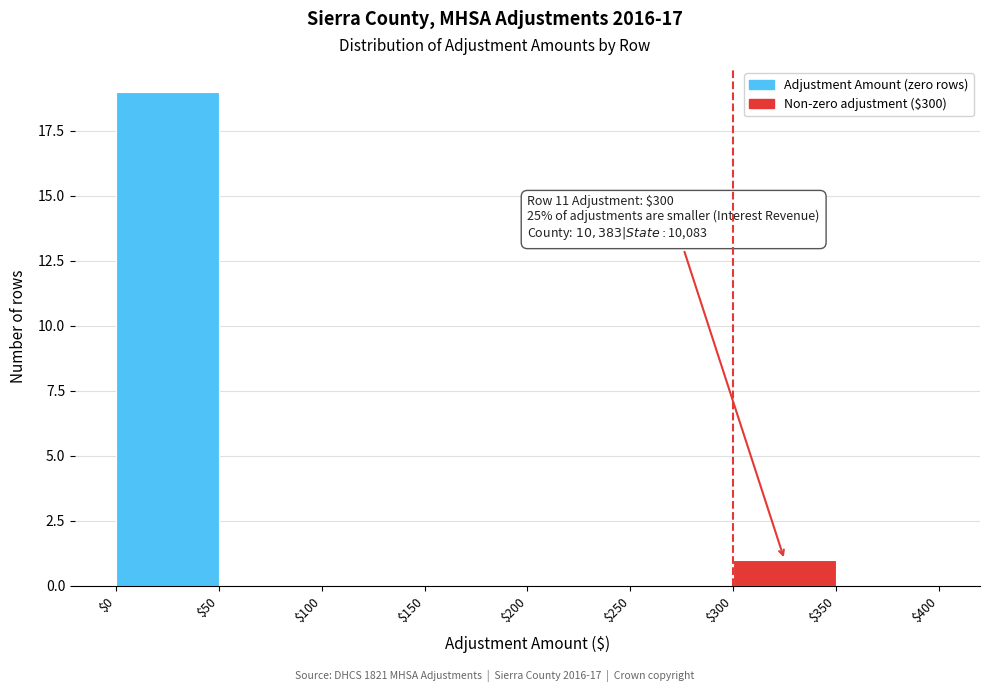

Over which range of the x-axis is the bar tallest?

$0 to $50